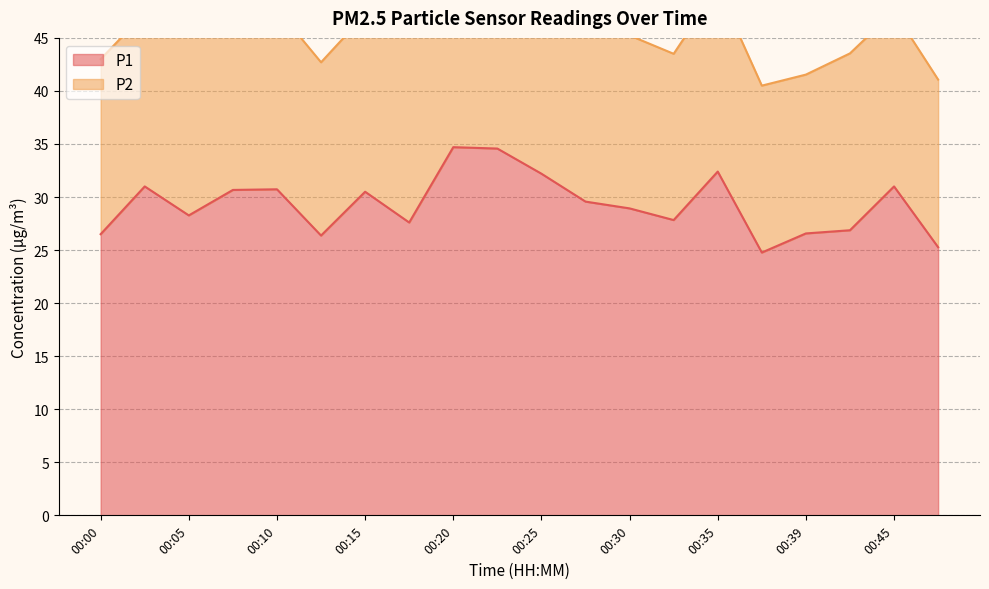

Reading left to right, list all the values displayed in this chart.

00:00=26.5	00:02=31.0	00:05=28.3	00:07=30.7	00:10=30.7	00:12=26.4	00:15=30.5	00:17=27.6	00:20=34.7	00:22=34.6	00:25=32.2	00:27=29.6	00:30=28.9	00:32=27.8	00:35=32.4	00:37=24.8	00:39=26.6	00:42=26.9	00:45=31.0	00:47=25.3